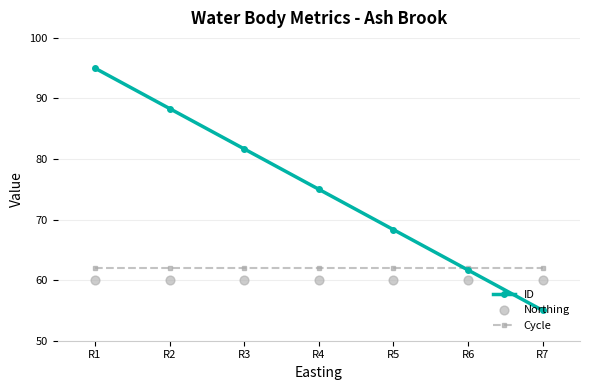

Which series has the widest spread of Y values?

ID